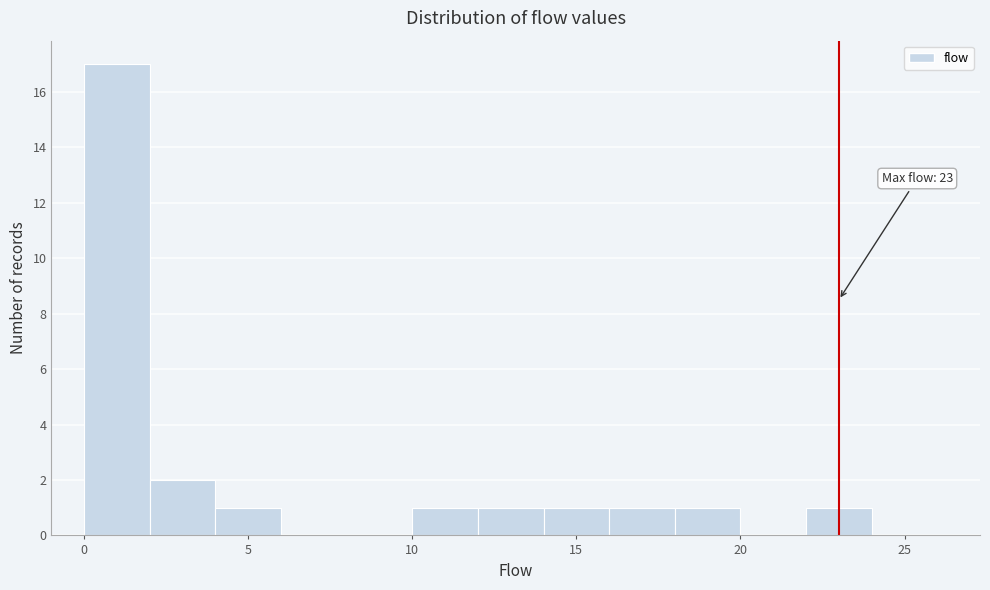

Which range on the x-axis has the tallest bar?

0 to 2